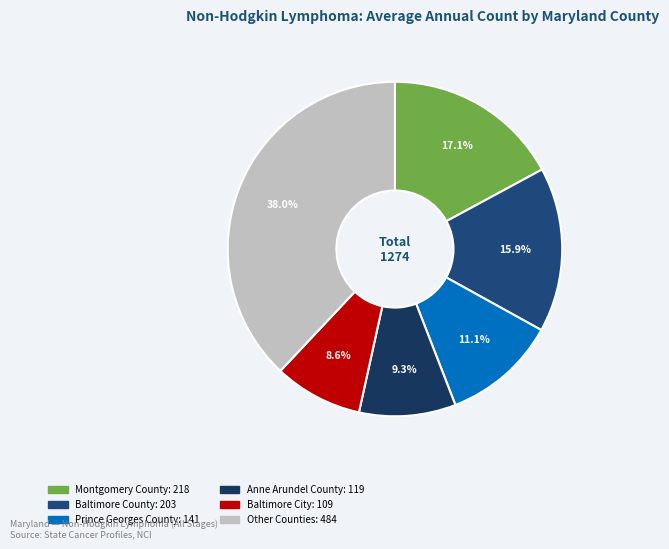

How many slices are in this pie chart?

6